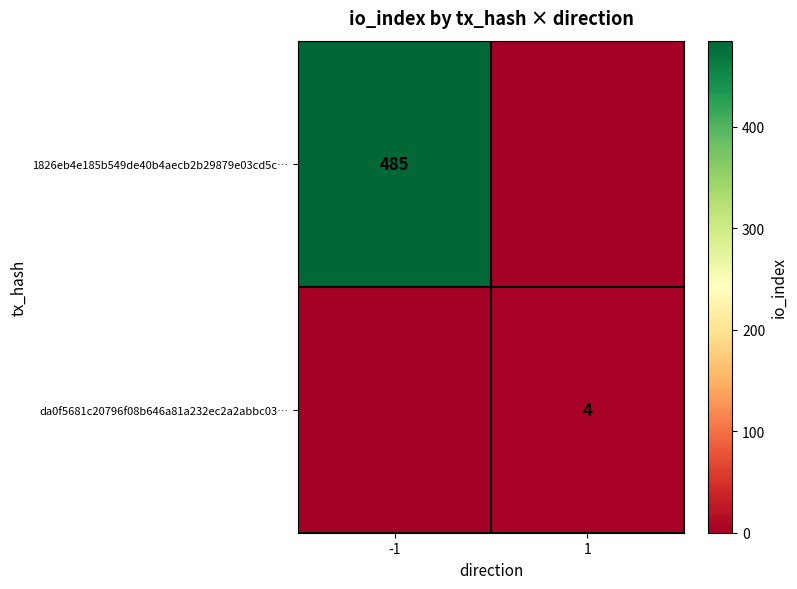

Is the value of 1826eb4e185b549de40b4aecb2b29879e03cd5c… at -1 greater than the value of da0f5681c20796f08b646a81a232ec2a2abbc03… at 1?

Yes